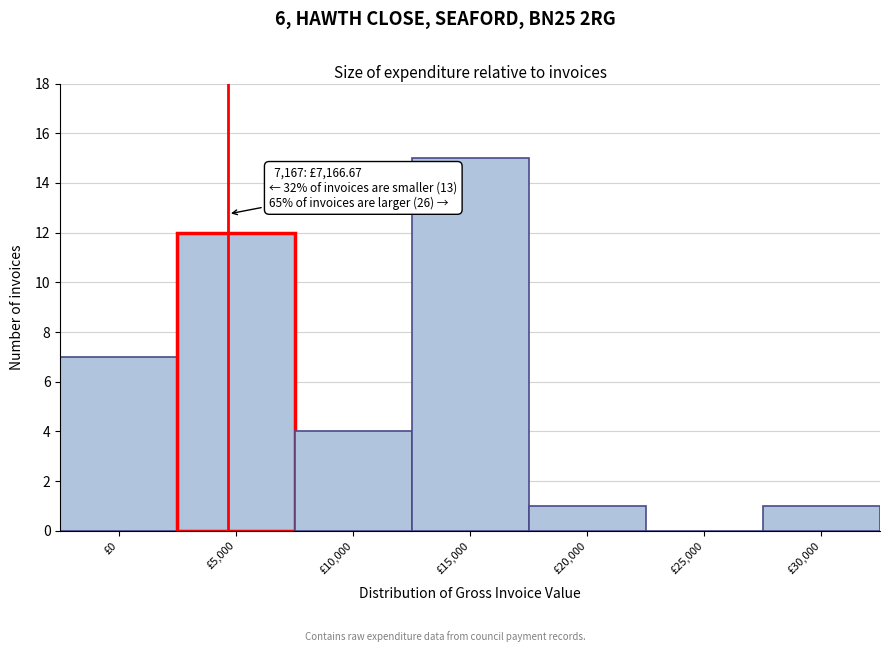

Reading right to left, what are all the values shown in this chart?

£30,000=1	£25,000=0	£20,000=1	£15,000=15	£10,000=4	£5,000=12	£0=7